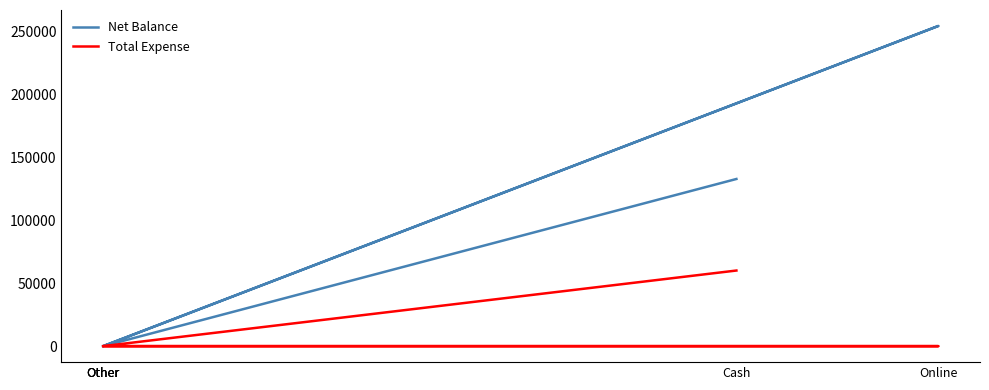

True or false: Total Expense has a value of 60000 at Cash.

True